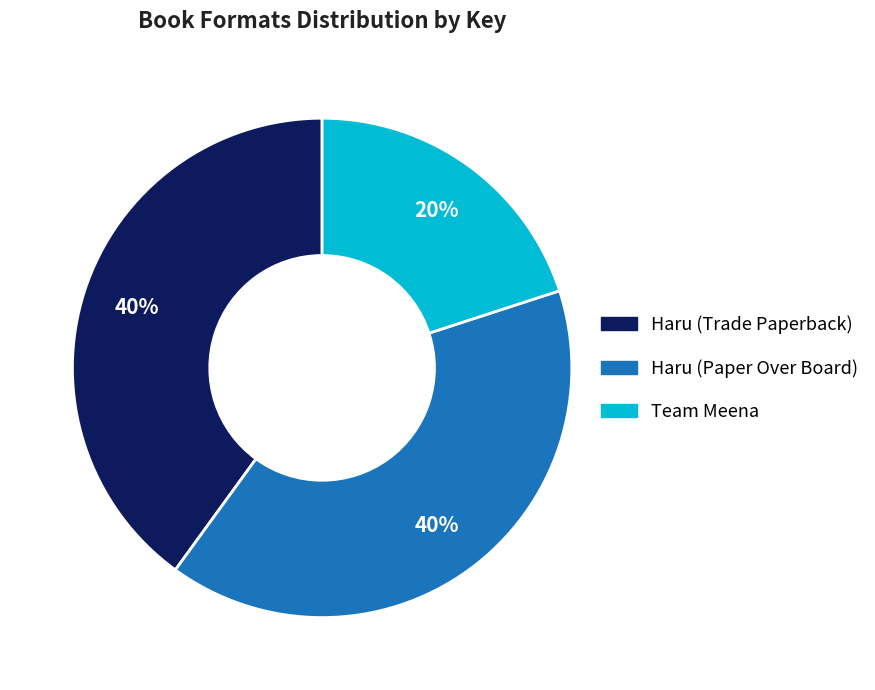

Does any single category account for the majority?

No